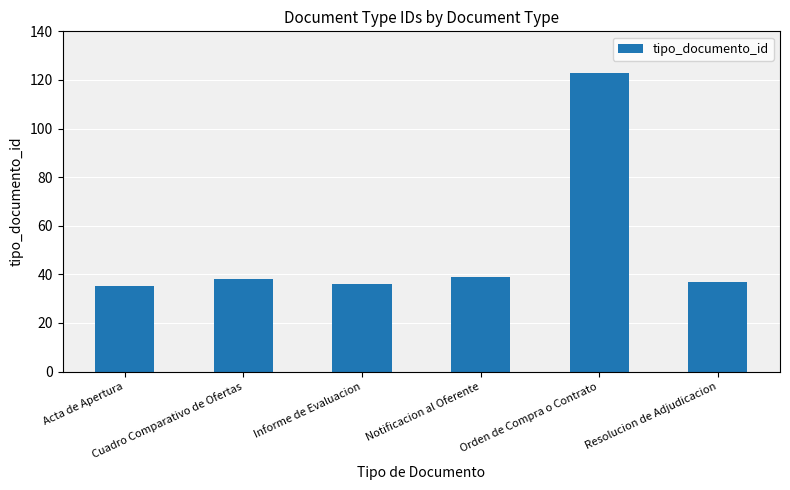

Between Cuadro Comparativo de Ofertas and Acta de Apertura, which is larger?

Cuadro Comparativo de Ofertas